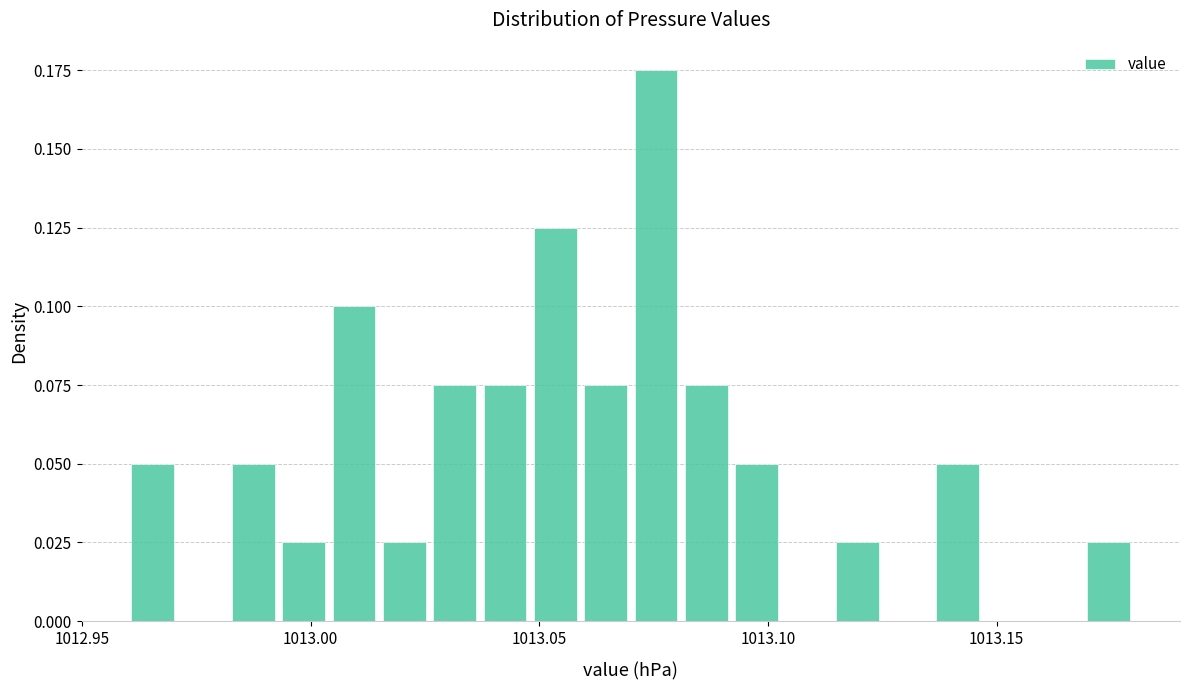

Read against the x-axis, roughly where is the centre of the tallest bar?

1013.075